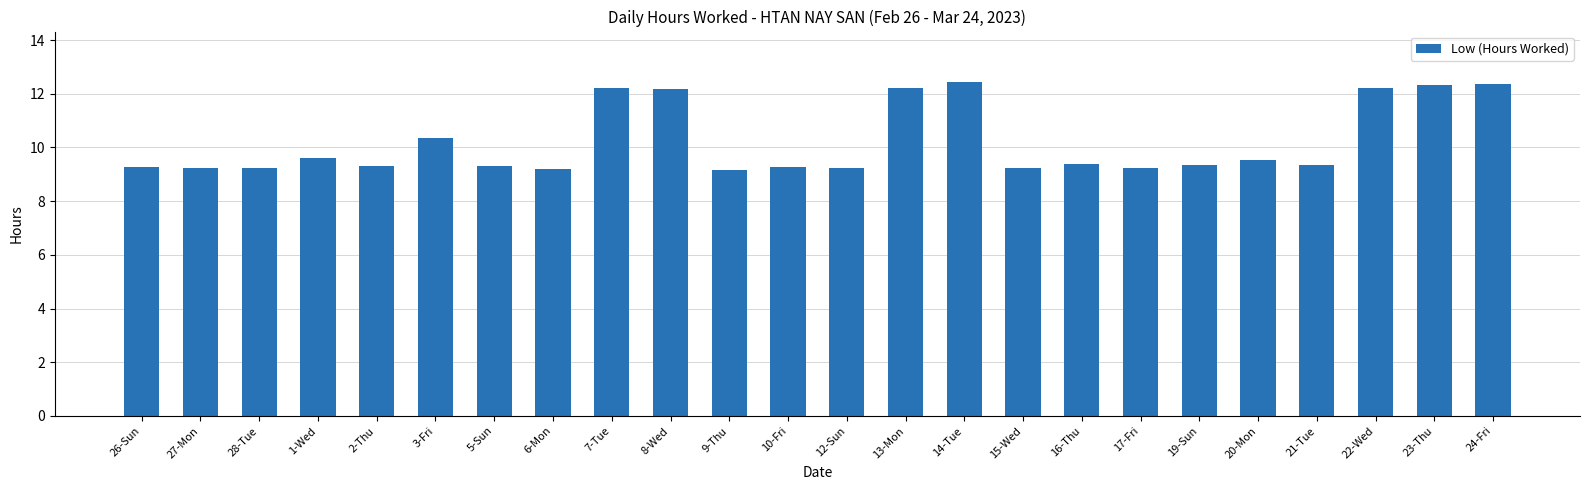

Read the value at 19-Sun.

9.3